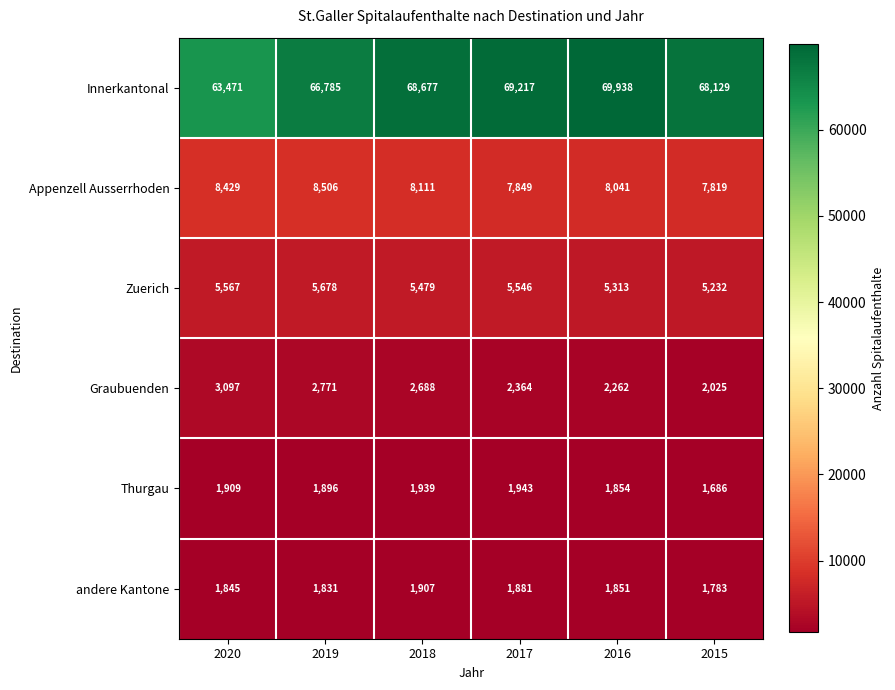

Which category has the lowest value across all series?

2015